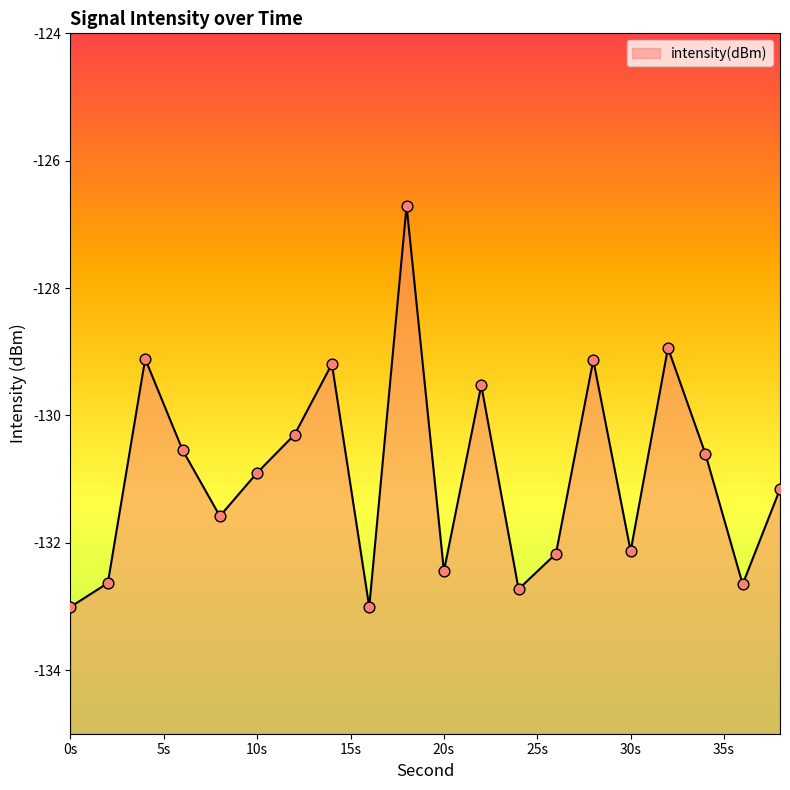

Between 18 and 12, which is larger?

18